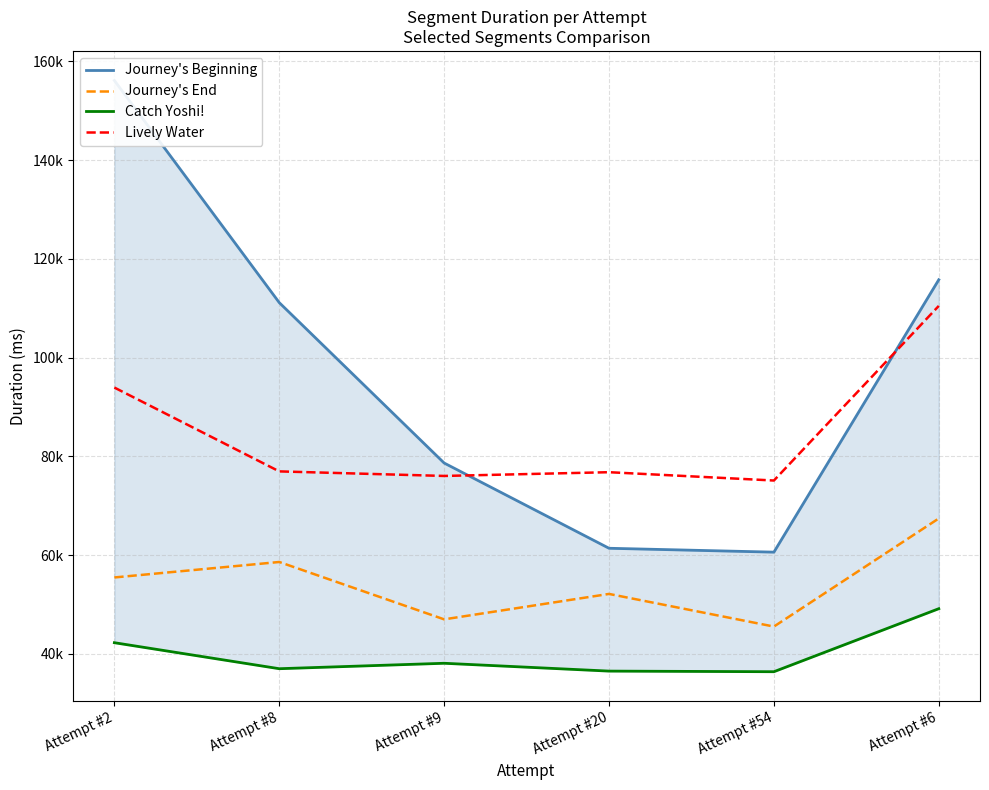

What is the sum of the Journey's Beginning values at Attempt #9 and Attempt #20?

140005